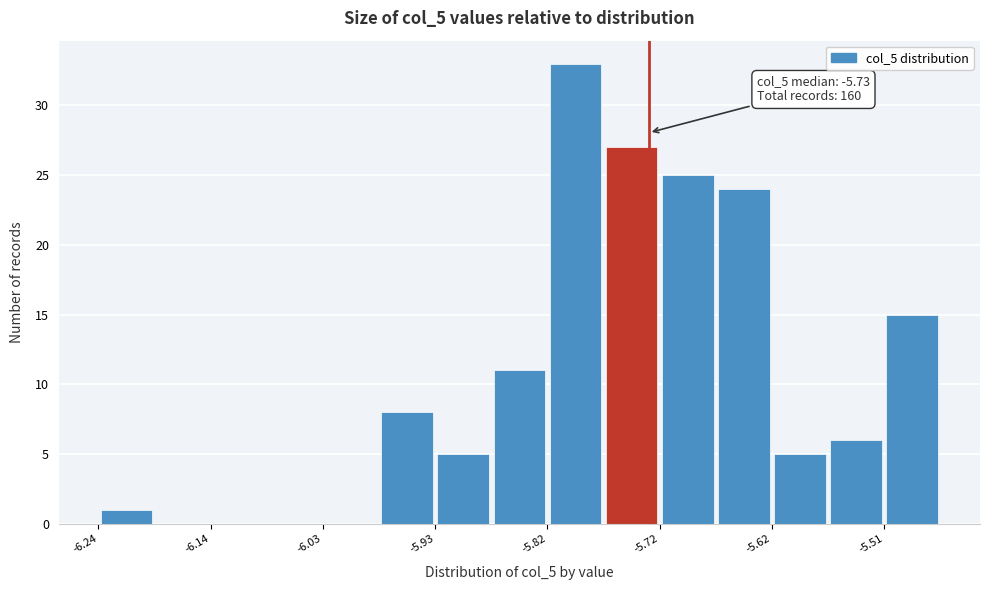

Around what value on the x-axis is the tallest bar? Give the approximate position of its centre, as read against the axis.

-5.80